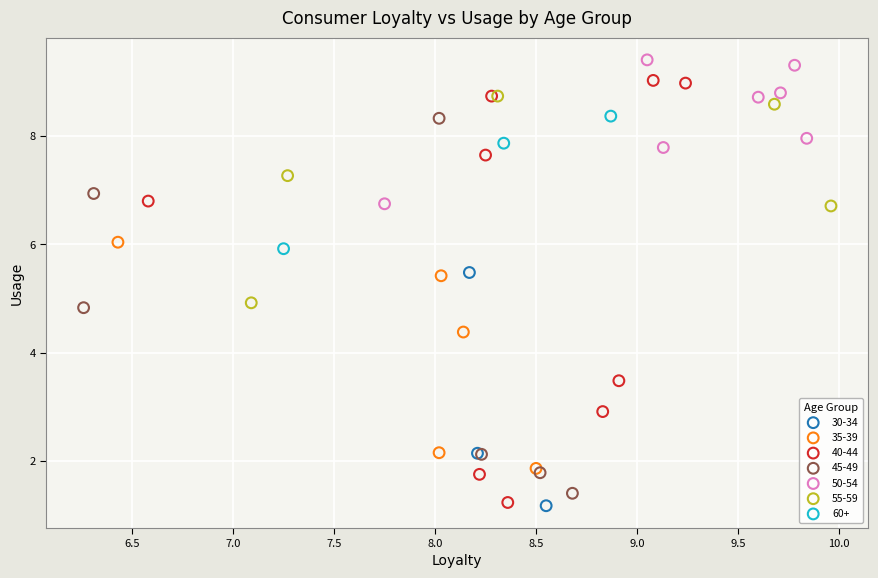

Which series contains the highest Y value?

50-54